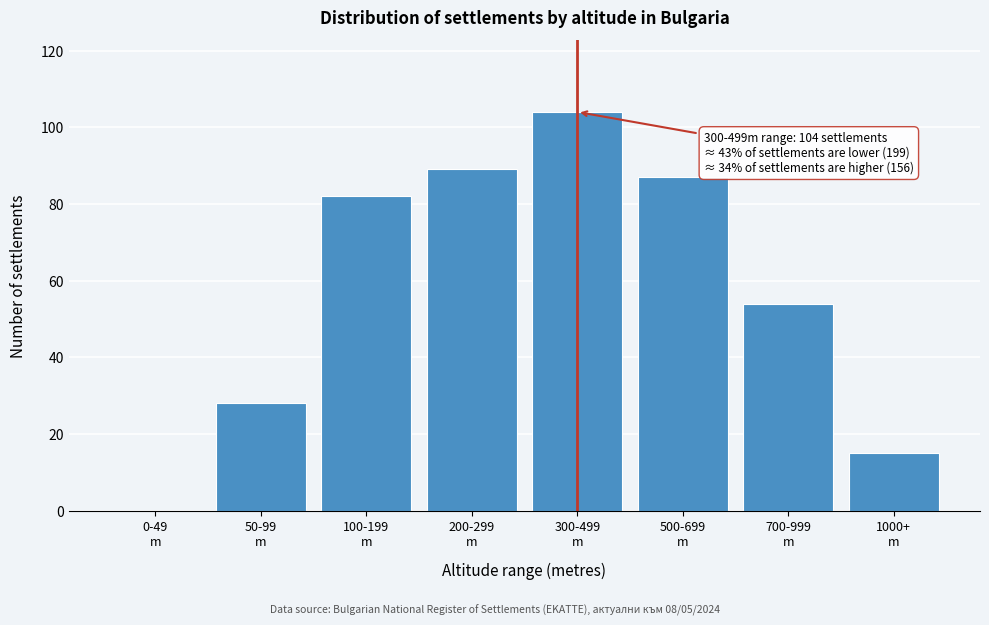

What is the sum of all values?

459